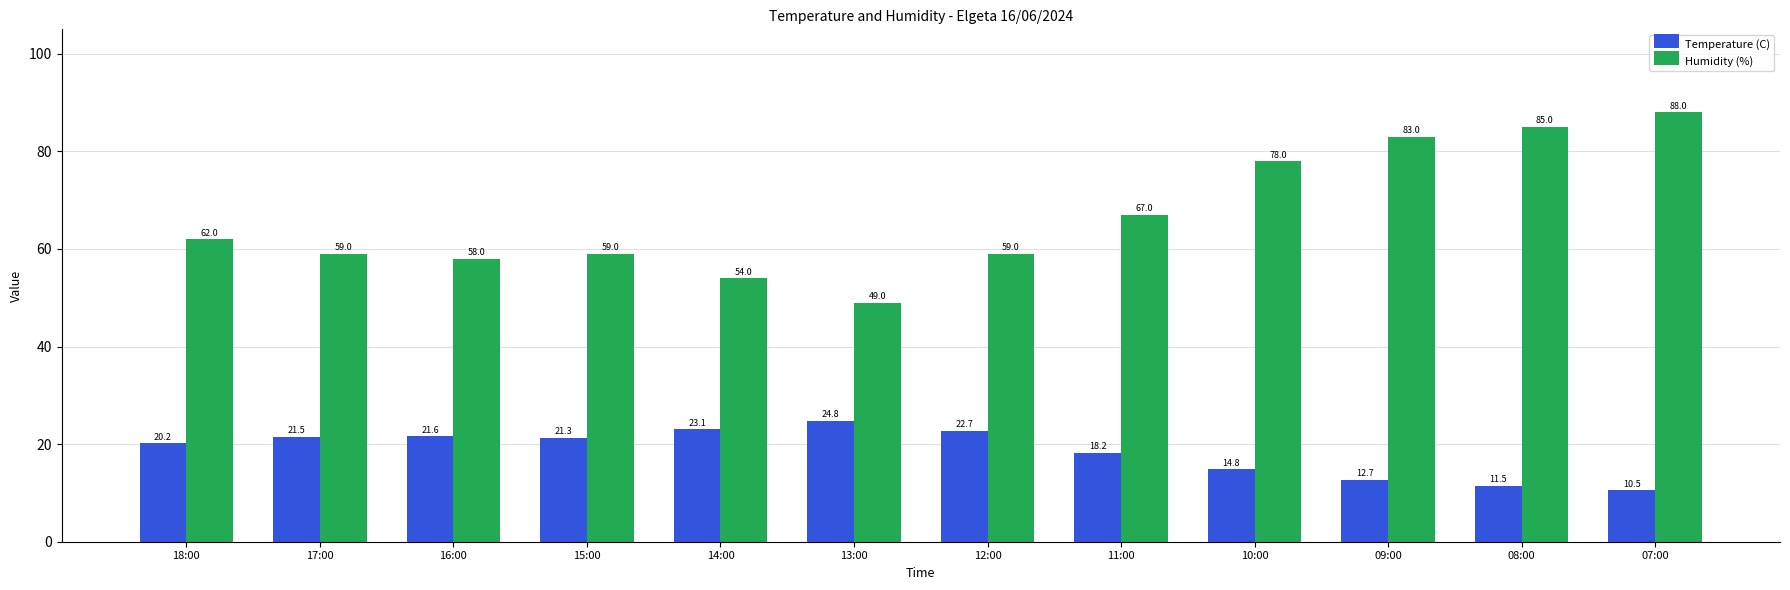

The value of Temperature (C) at 14:00 is 5.2. True or false?

False